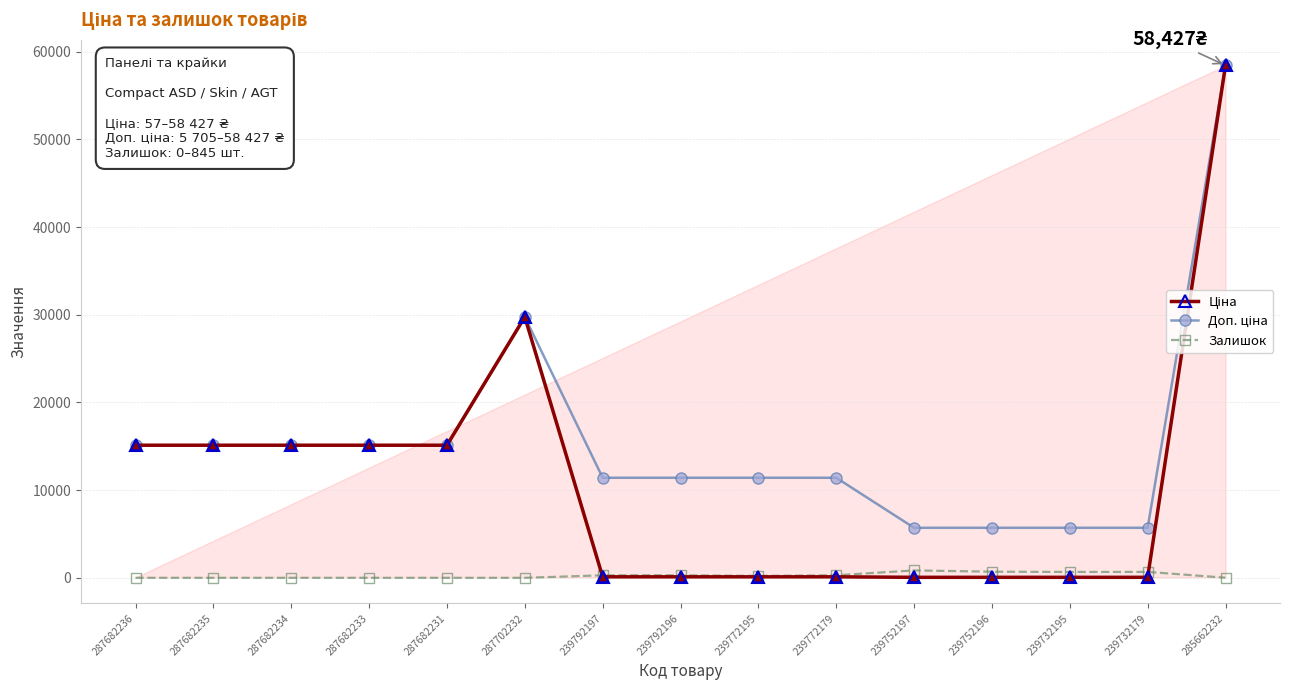

What is the spread (max minus min) of values at 287682233?

15120.0